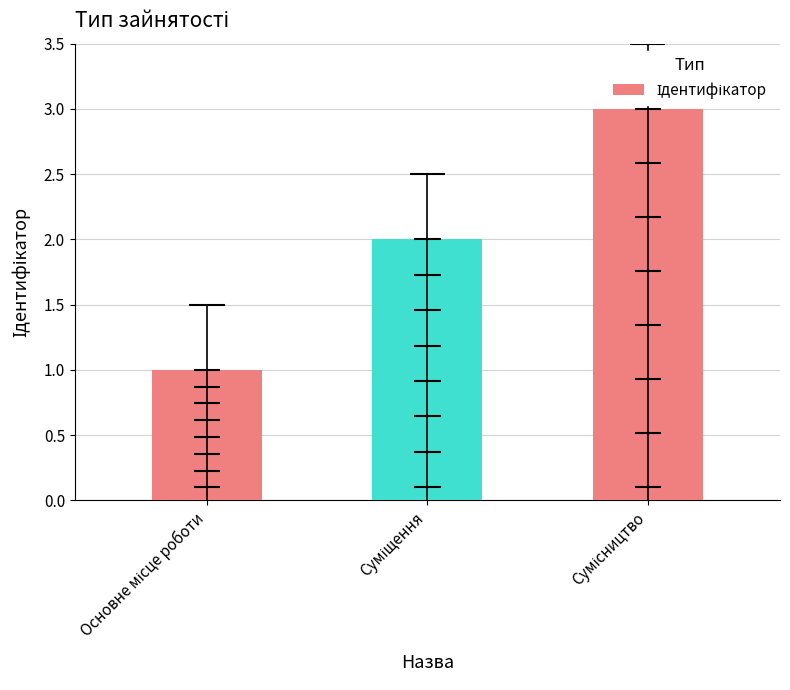

At which category does the chart reach its peak across all series?

Сумісництво